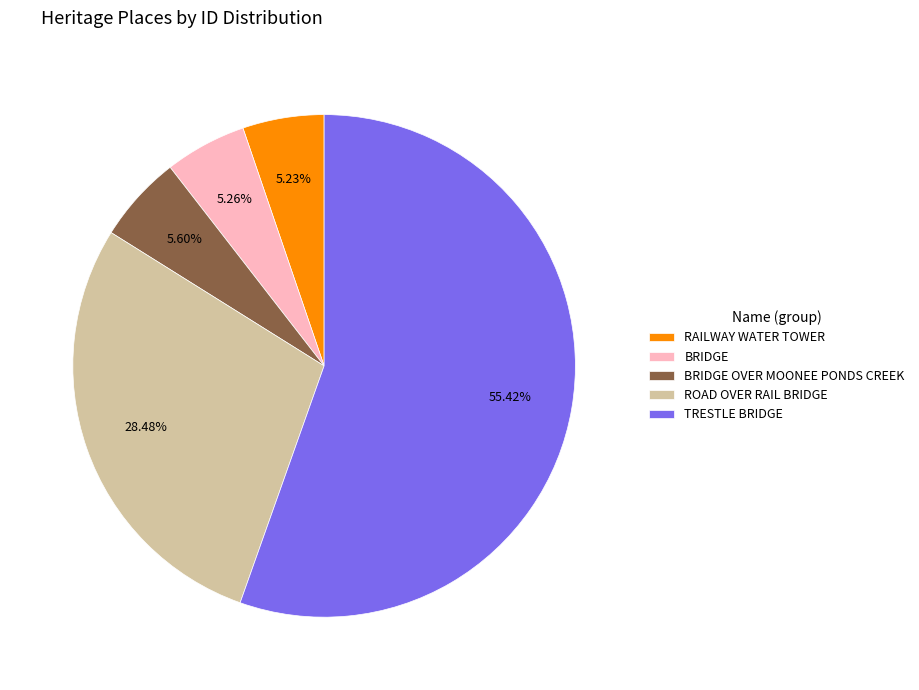

Is the sum of BRIDGE and ROAD OVER RAIL BRIDGE greater than half?

No